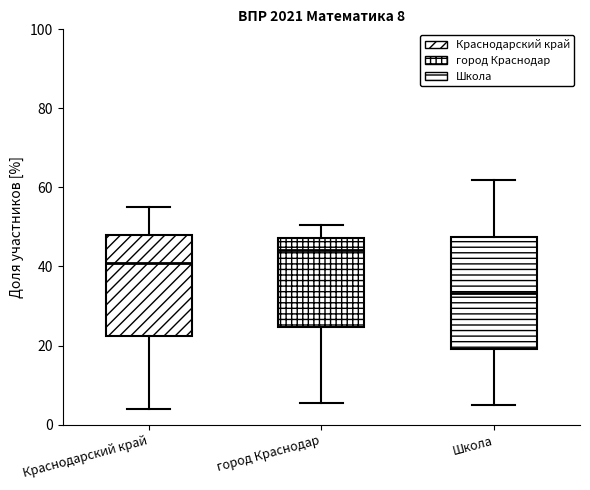

Which box's median line is the lowest?

Школа